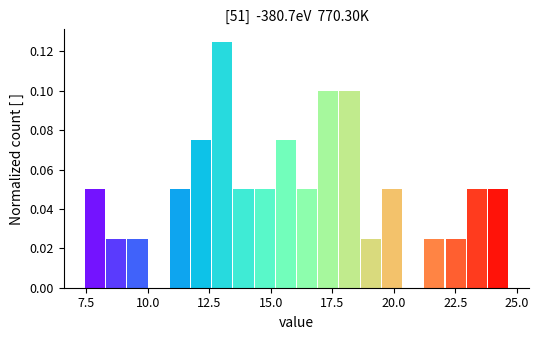

Around what value on the x-axis is the tallest bar? Give the approximate position of its centre, as read against the axis.

13.0